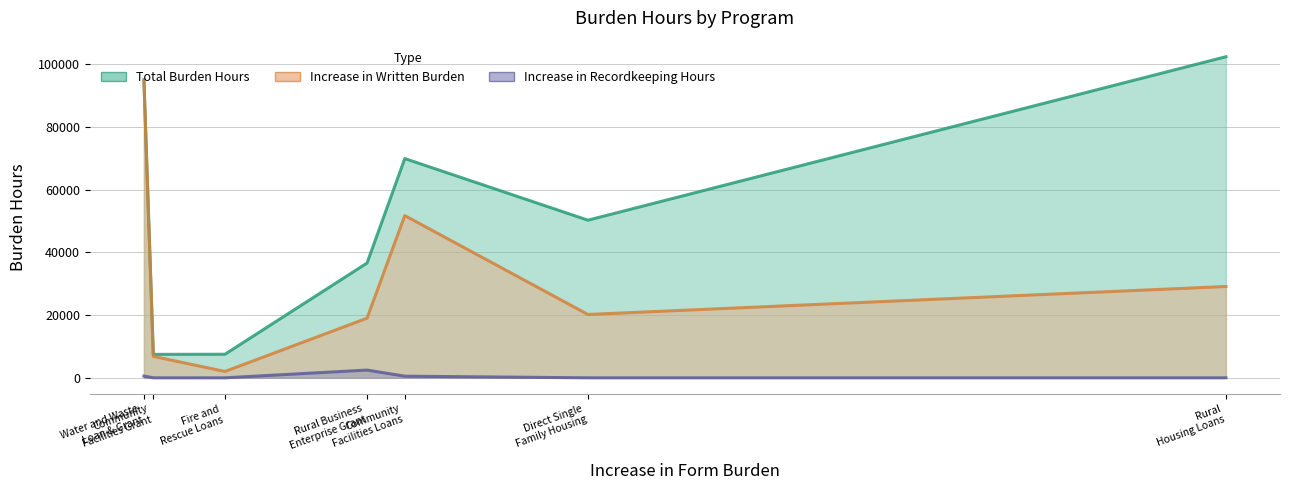

What is the average value of the Total Burden Hours series?

52736